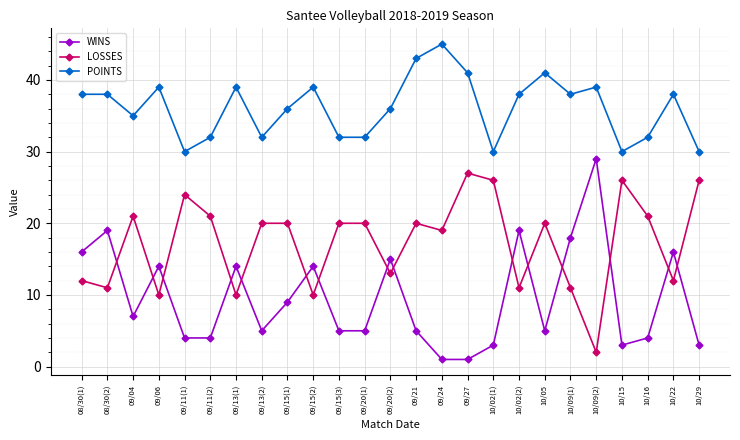

What is the smallest value displayed?

1